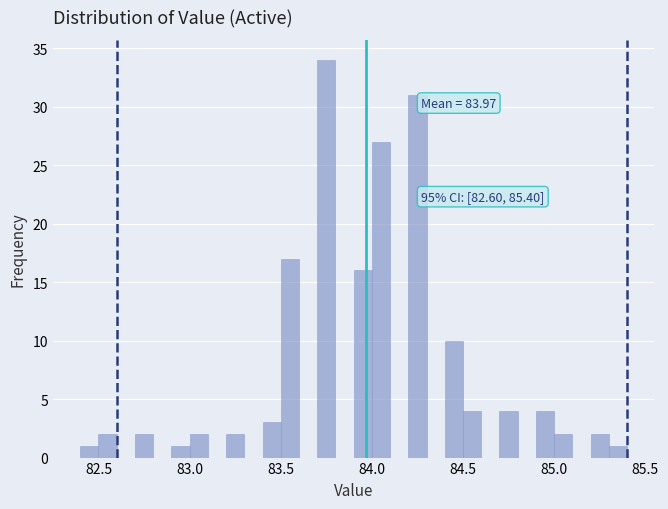

Read against the x-axis, roughly where is the centre of the tallest bar?

83.75